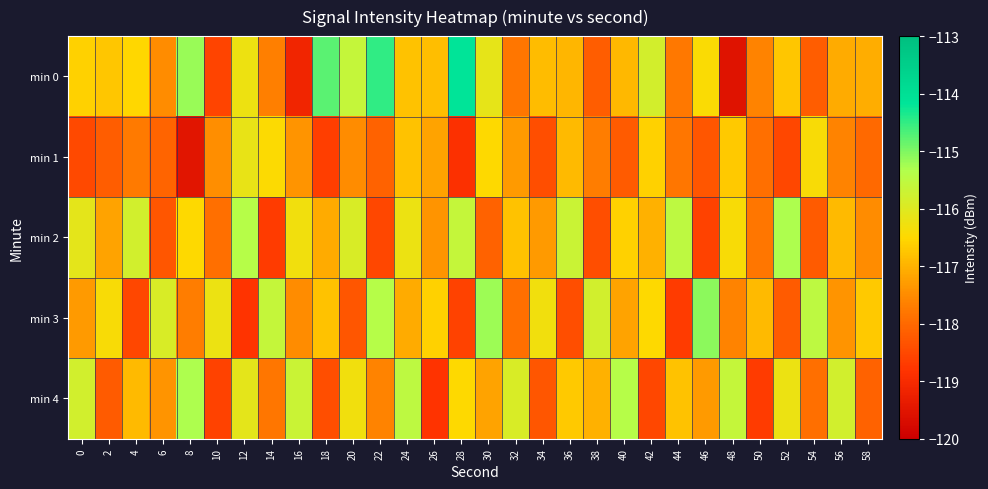

Reading left to right, transcribe all the data shown in this chart.

min 0: 0=-116.6	2=-116.7	4=-116.5	6=-117.5	8=-115.2	10=-118.6	12=-116.2	14=-117.7	16=-119.2	18=-114.8	20=-115.6	22=-114.5	24=-116.8	26=-116.8	28=-114.1	30=-116.1	32=-117.8	34=-116.9	36=-117.0	38=-118.2	40=-116.9	42=-115.8	44=-117.8	46=-116.4	48=-119.6	50=-117.6	52=-116.7	54=-118.2	56=-117.1	58=-117.1
min 1: 0=-118.5	2=-118.2	4=-117.7	6=-118.1	8=-119.5	10=-117.5	12=-116.2	14=-116.4	16=-117.4	18=-118.6	20=-117.5	22=-118.1	24=-116.8	26=-117.2	28=-118.9	30=-116.5	32=-117.3	34=-118.4	36=-116.9	38=-117.7	40=-118.2	42=-116.6	44=-117.8	46=-118.3	48=-116.7	50=-117.9	52=-118.5	54=-116.4	56=-117.6	58=-118.0
min 2: 0=-116.1	2=-117.2	4=-115.8	6=-118.3	8=-116.5	10=-117.9	12=-115.4	14=-118.7	16=-116.3	18=-117.1	20=-115.9	22=-118.5	24=-116.2	26=-117.4	28=-115.6	30=-118.1	32=-116.8	34=-117.3	36=-115.7	38=-118.4	40=-116.6	42=-117.0	44=-115.5	46=-118.6	48=-116.4	50=-117.8	52=-115.3	54=-118.2	56=-116.9	58=-117.5
min 3: 0=-117.3	2=-116.4	4=-118.5	6=-115.9	8=-117.7	10=-116.2	12=-118.8	14=-115.6	16=-117.5	18=-116.8	20=-118.3	22=-115.4	24=-117.1	26=-116.6	28=-118.6	30=-115.2	32=-117.9	34=-116.3	36=-118.4	38=-115.8	40=-117.2	42=-116.5	44=-118.7	46=-115.1	48=-117.6	50=-116.9	52=-118.2	54=-115.5	56=-117.4	58=-116.7
min 4: 0=-115.8	2=-118.2	4=-116.9	6=-117.4	8=-115.3	10=-118.6	12=-116.1	14=-117.8	16=-115.7	18=-118.4	20=-116.3	22=-117.6	24=-115.5	26=-118.8	28=-116.5	30=-117.2	32=-115.9	34=-118.3	36=-116.7	38=-117.0	40=-115.4	42=-118.5	44=-116.8	46=-117.3	48=-115.6	50=-118.7	52=-116.2	54=-117.9	56=-115.8	58=-118.1